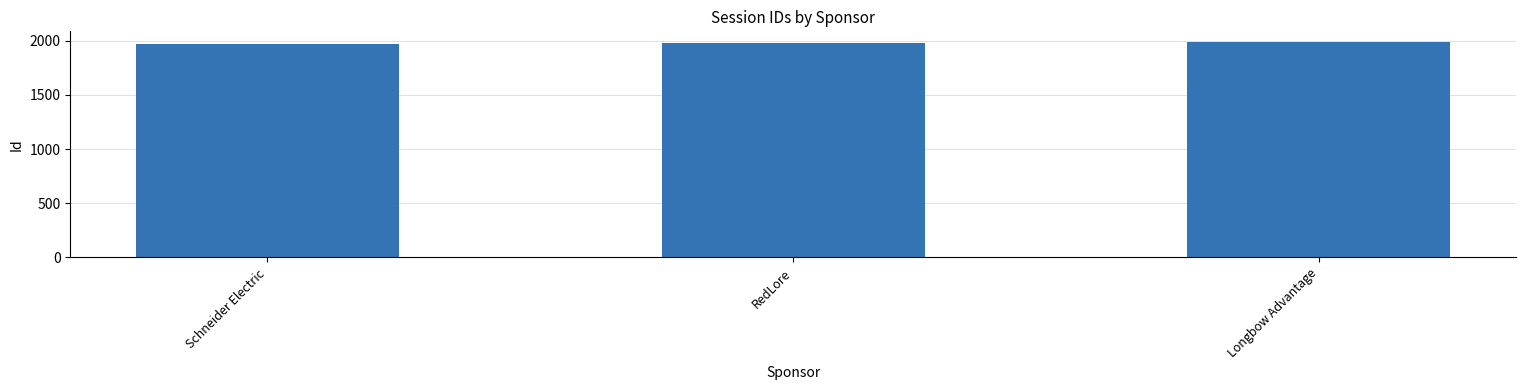

What is the label of the 2nd bar from the left?

RedLore